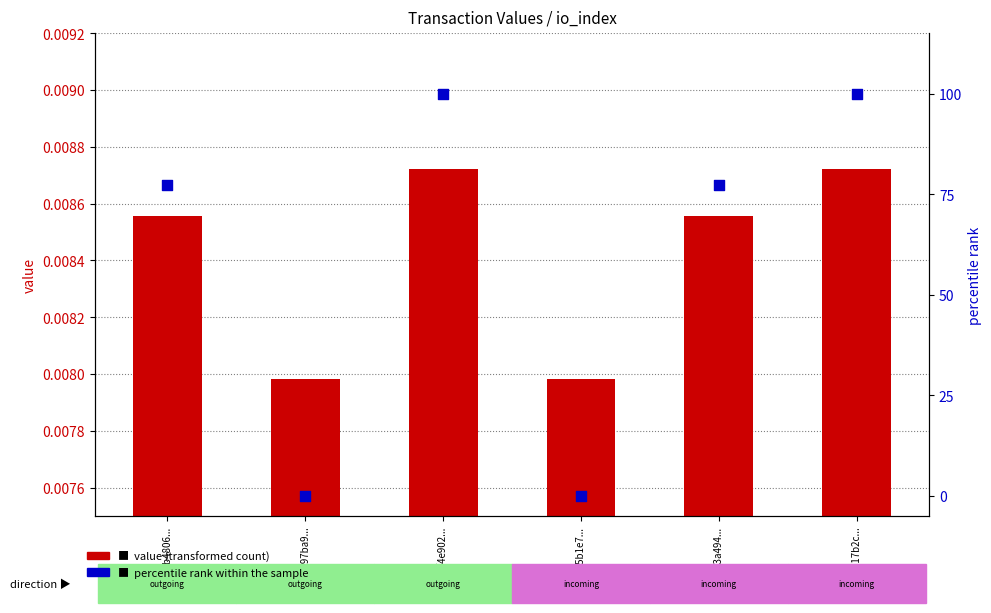

Which series contains the lowest Y value?

percentile rank within the sample